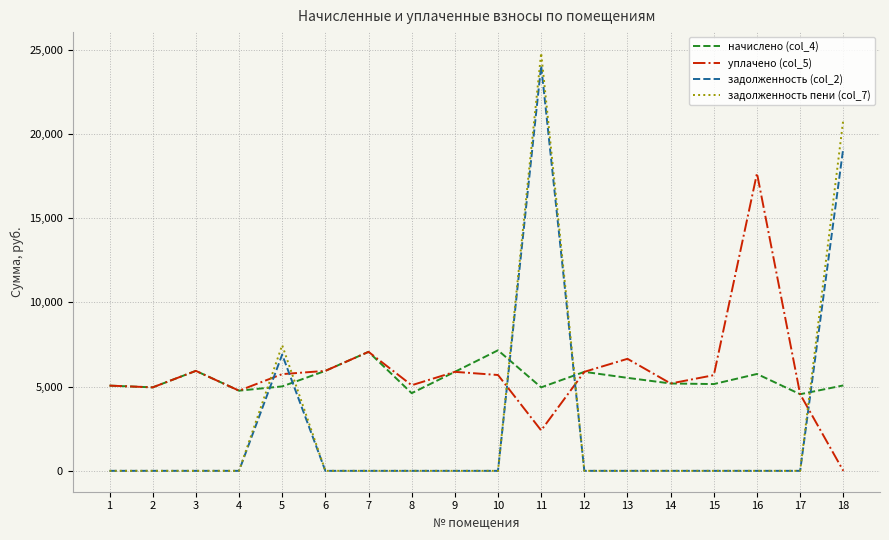

Read the уплачено (col_5) value at 13.

6648.5